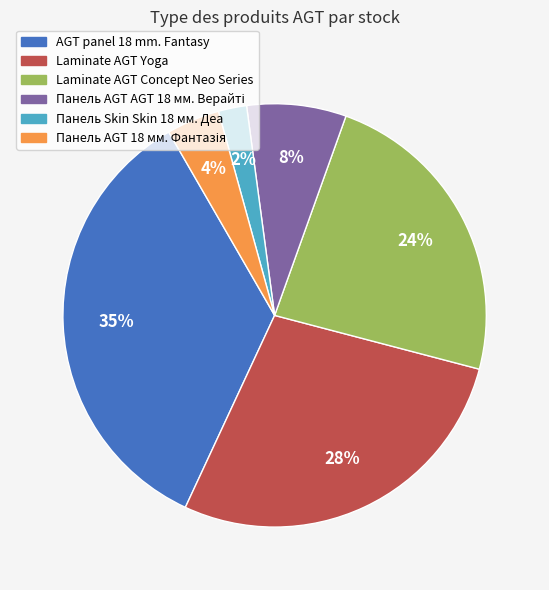

Is there a majority slice in this chart?

No